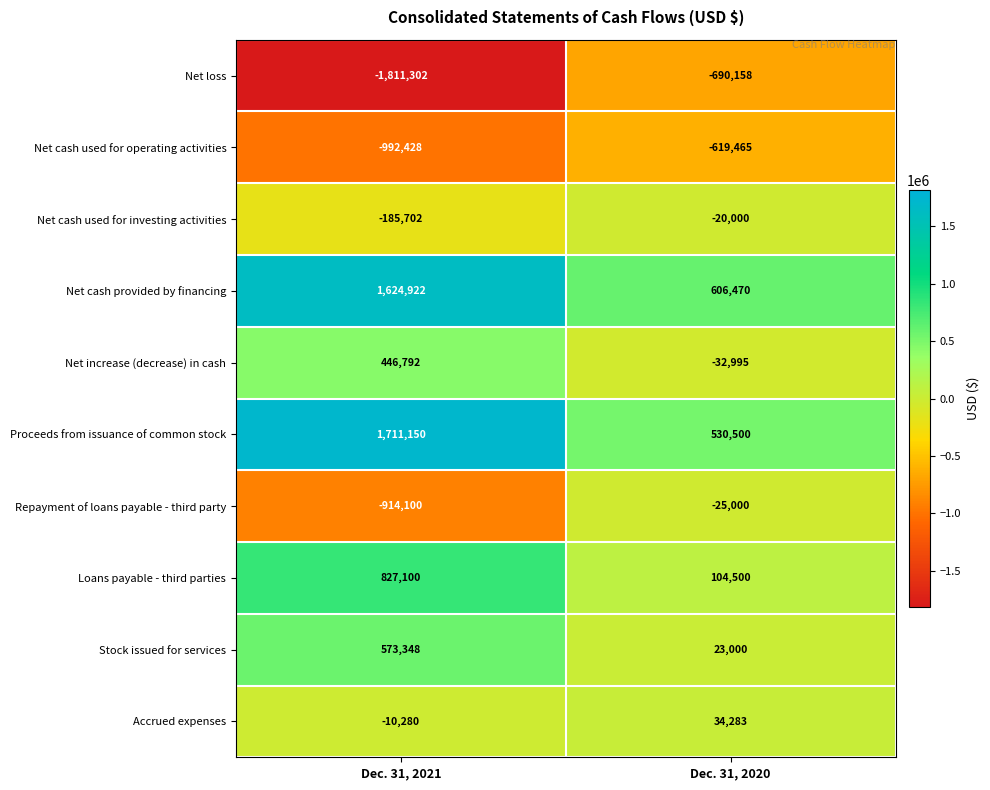

What is the smallest value displayed?

-1811302